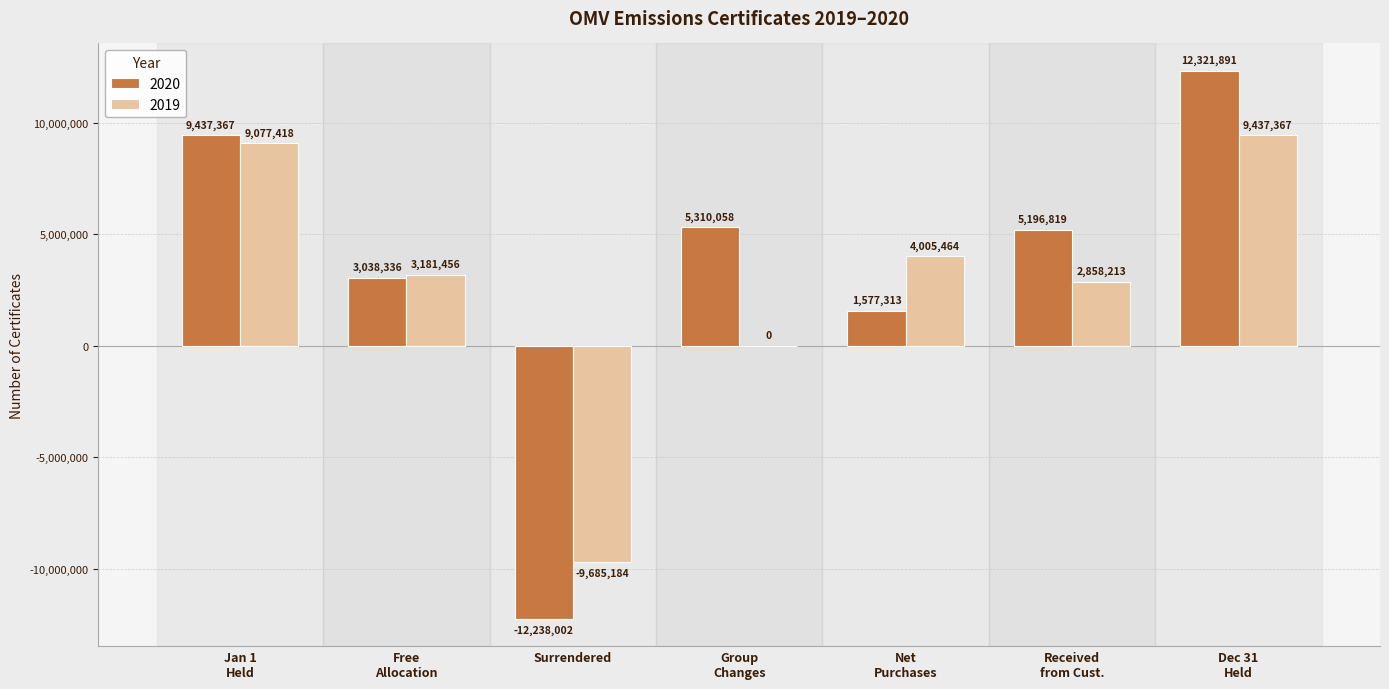

What is the maximum value shown in the chart?

12321891